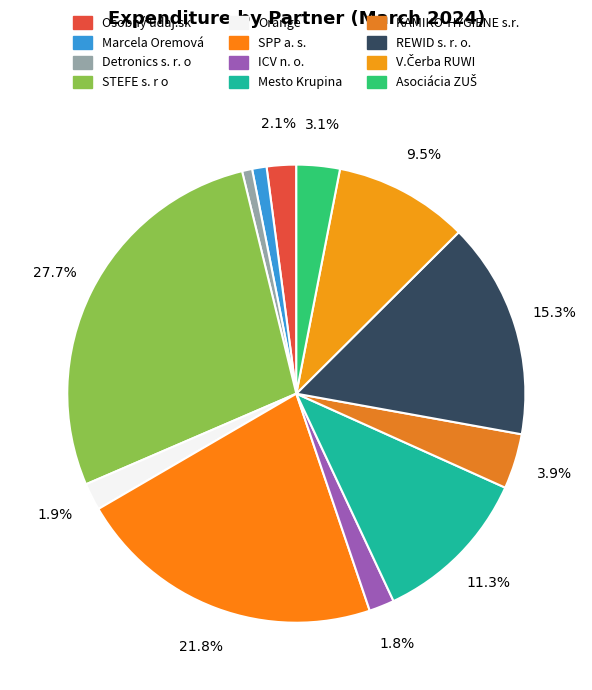

How many segments does this pie chart have?

12